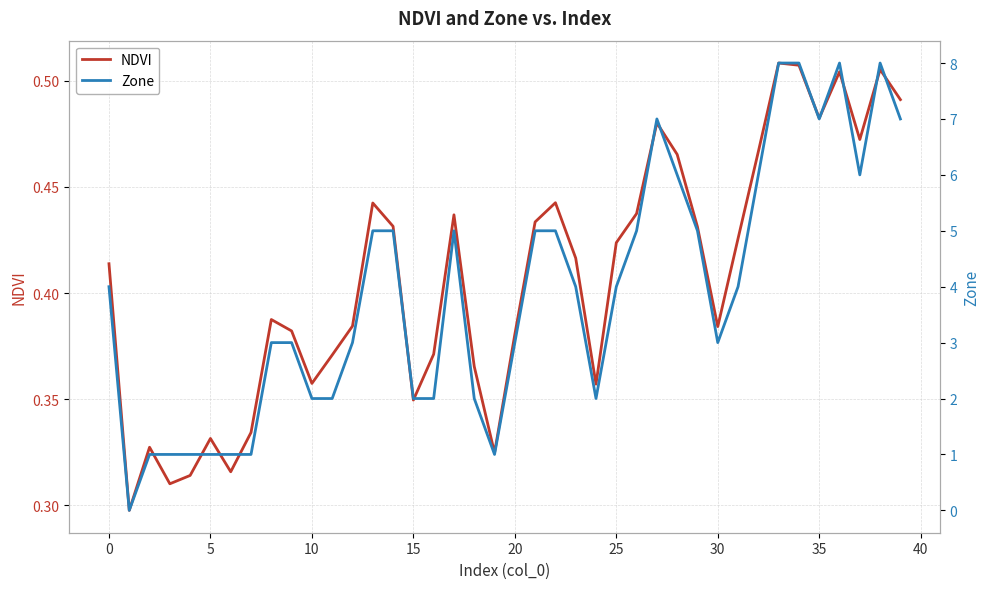

How many interior local valleys does the Zone series have?

6